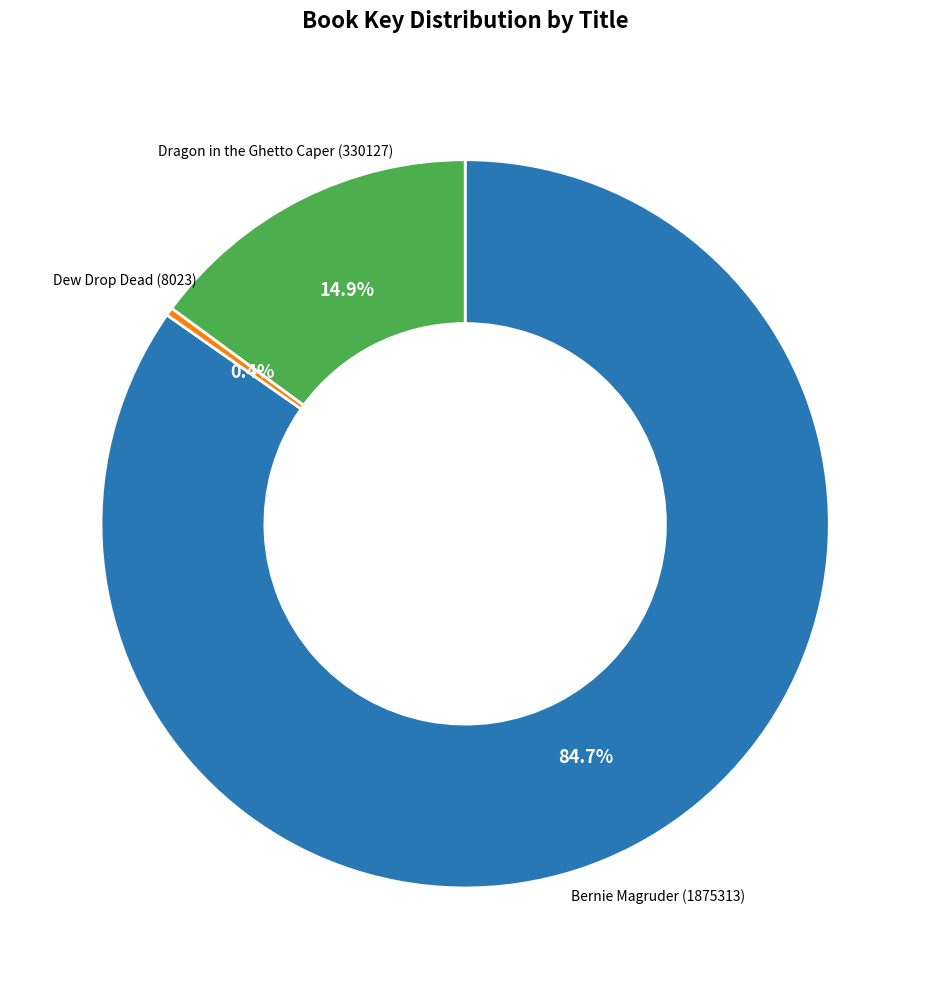

What percentage is NOT represented by Dew Drop Dead (8023)?

99.6%